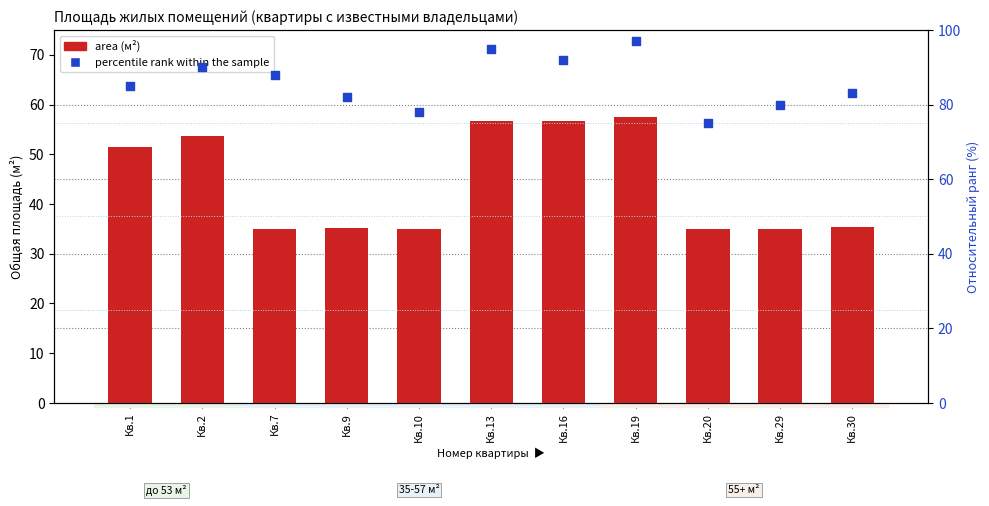

Which series has the largest total across all categories?

percentile rank within the sample